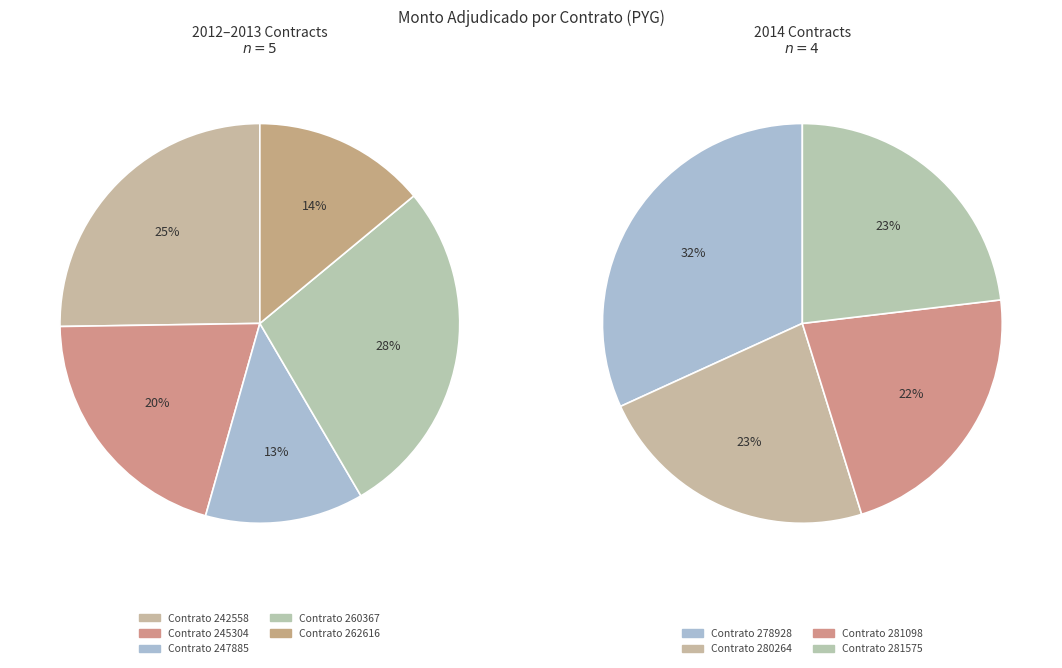

Between 245304 and 242558, which is larger?

242558